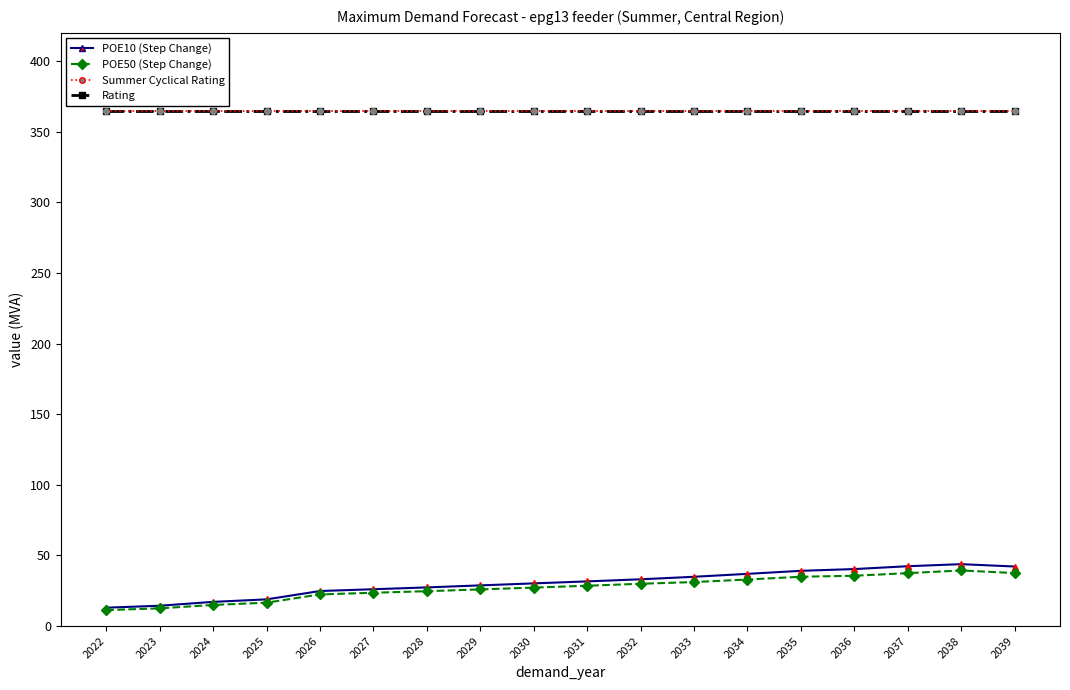

Does the chart display data point markers on the line(s)?

No